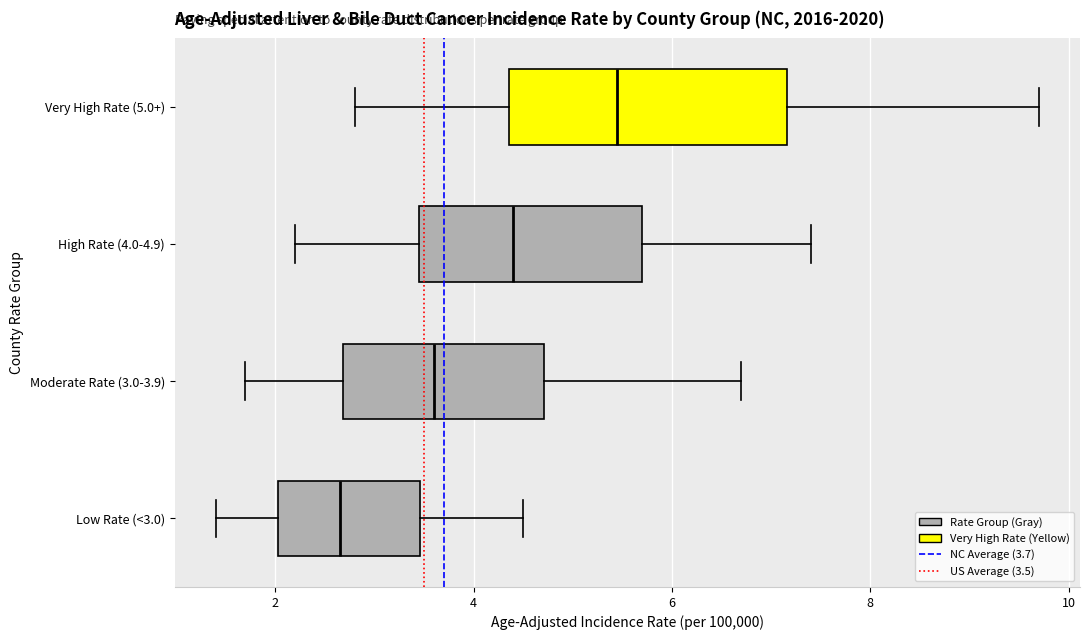

Reading bottom to top, read every box against the x-axis: the position of its median line, the range the box covers, and the ends of its whiskers. The values are not printed on the chart, so give them approximately, as read against the axis.

Low Rate (<3.0): median 2.6, box 2.0 to 3.4, whiskers 1.4 to 4.6
Moderate Rate (3.0-3.9): median 3.6, box 2.6 to 4.8, whiskers 1.8 to 6.8
High Rate (4.0-4.9): median 4.4, box 3.4 to 5.8, whiskers 2.2 to 7.4
Very High Rate (5.0+): median 5.4, box 4.4 to 7.2, whiskers 2.8 to 9.8